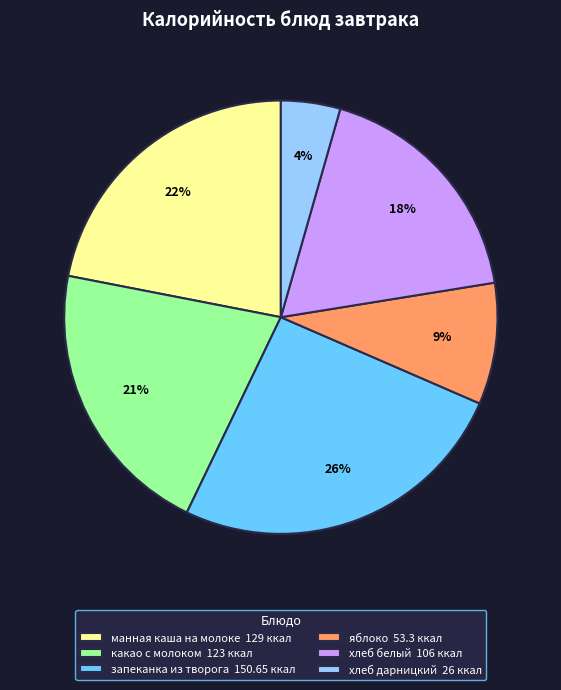

Rank the categories by value from highest to lowest.

запеканка из творога, манная каша на молоке, какао с молоком, хлеб белый, яблоко, хлеб дарницкий